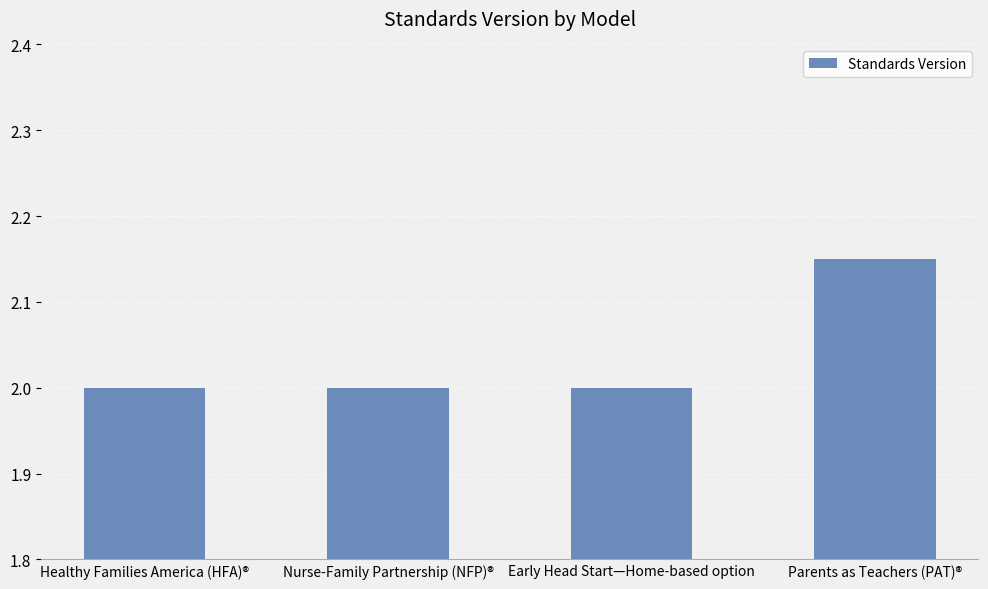

True or false: the data shows 2.0 at Healthy Families America (HFA)®.

True